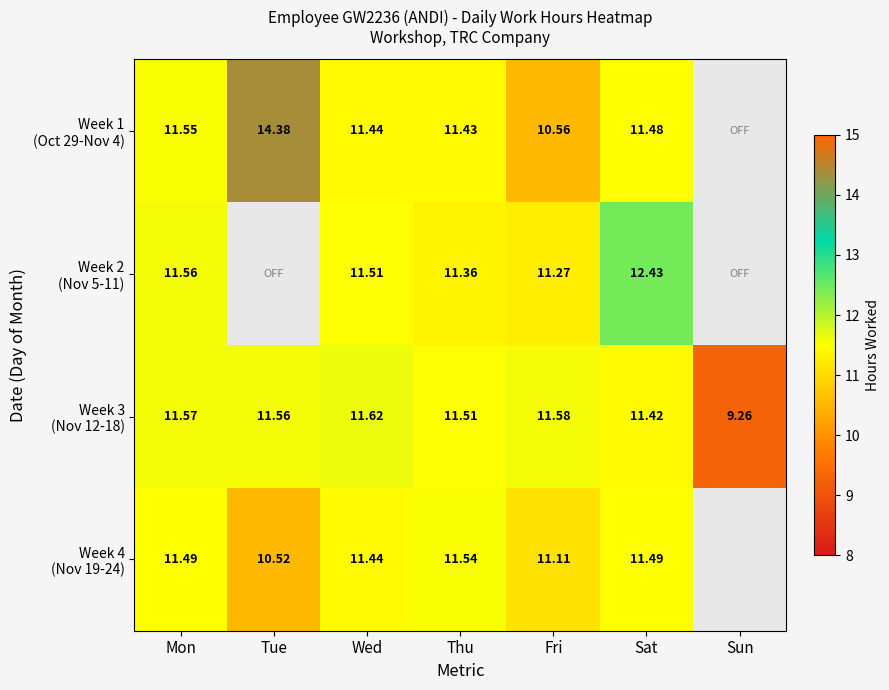

Between Fri and Wed, which is larger?

Wed